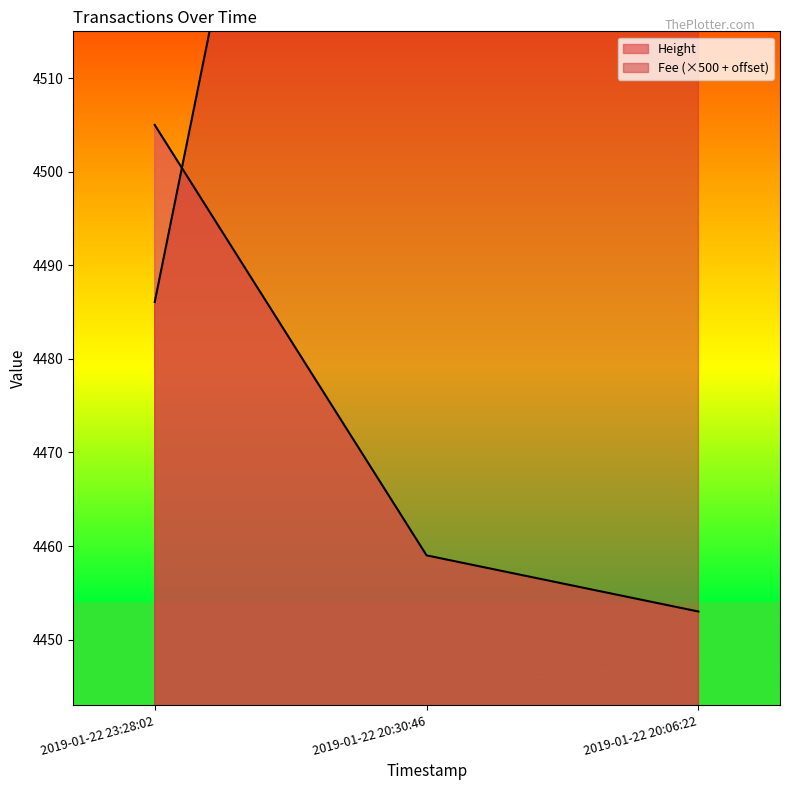

At 2019-01-22 20:30:46, list the series in order from smallest to largest.

Height, Fee